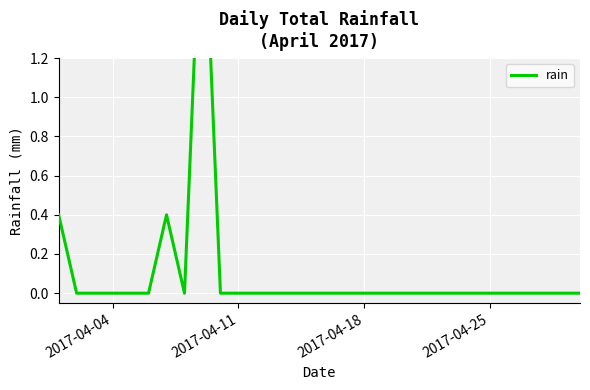

What is the sum of all values?

3.0